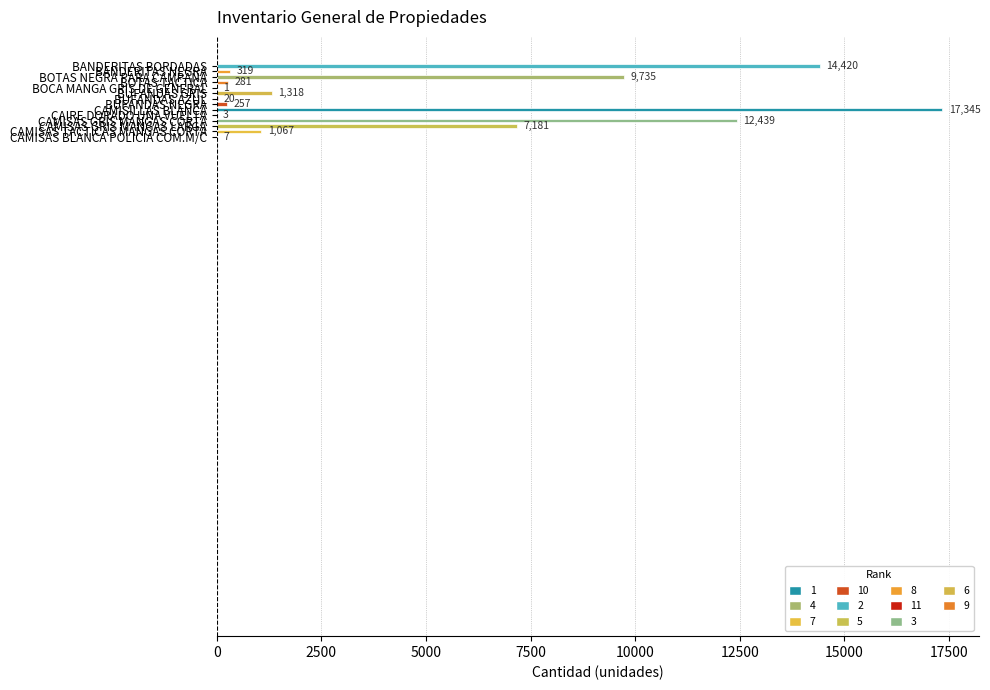

What is the sum of all values?

64393